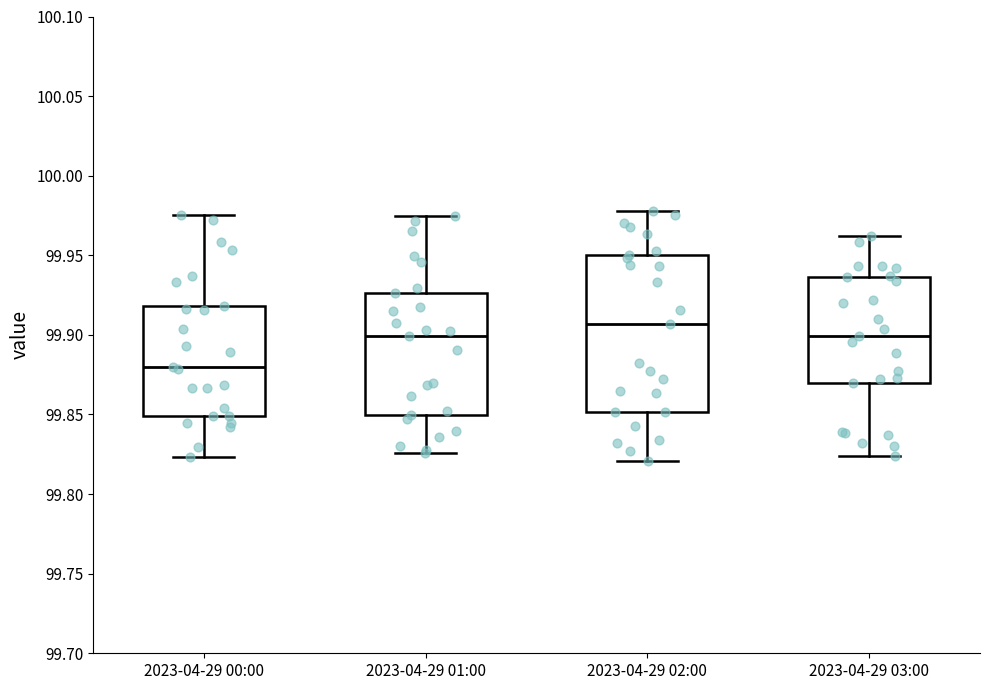

Where does the upper whisker of the box for 2023-04-29 02:00 end on the y-axis? The values are not printed on the chart, so give them approximately, as read against the axis.

99.980